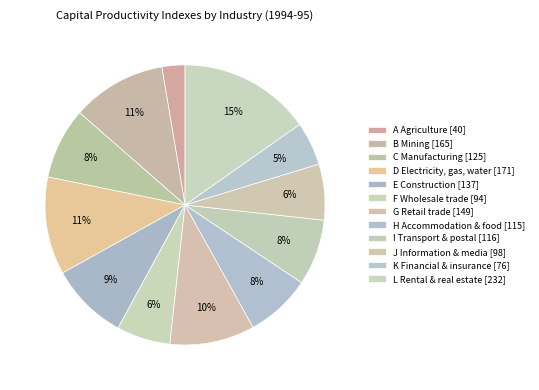

How many segments does this pie chart have?

12